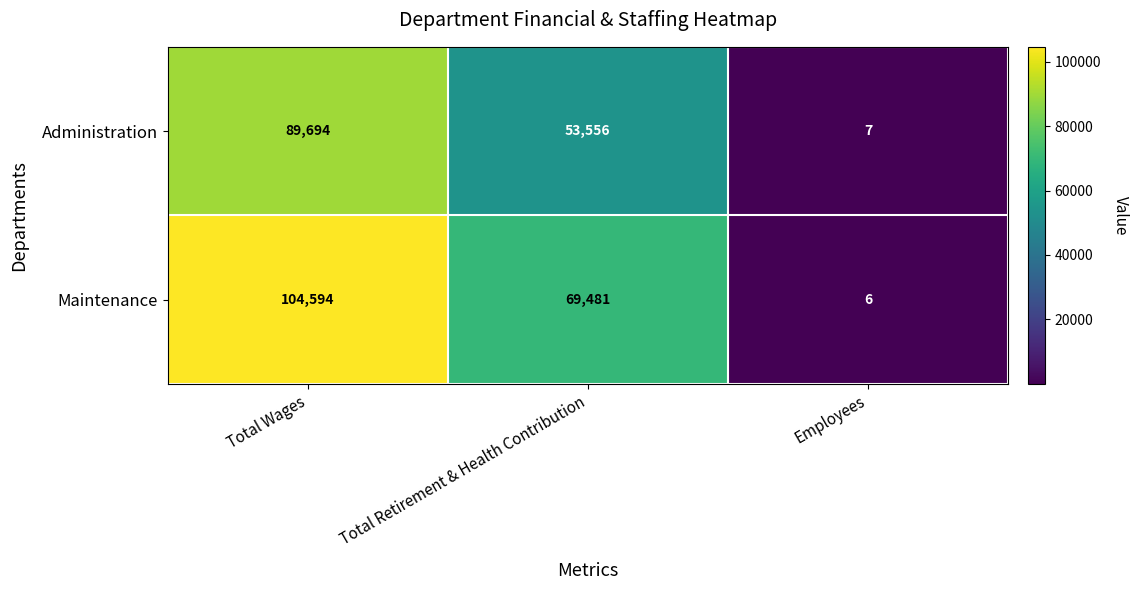

What is the difference between the maximum and minimum values in the Maintenance series?

104588